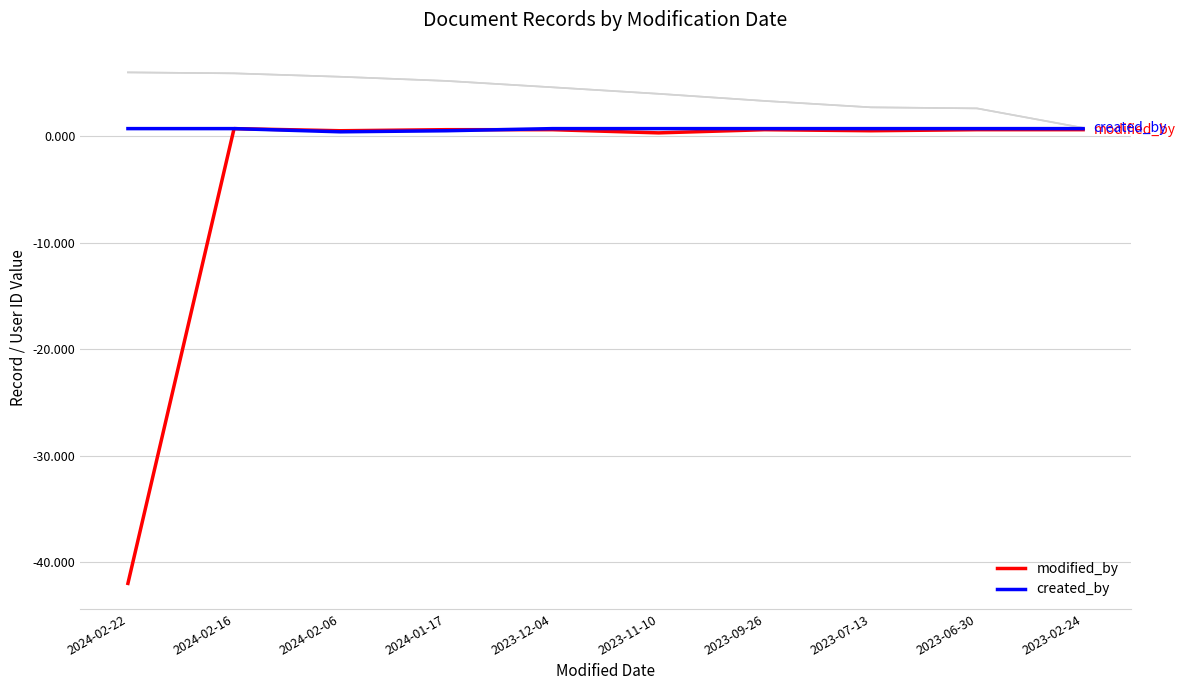

Does the chart display data point markers on the line(s)?

No